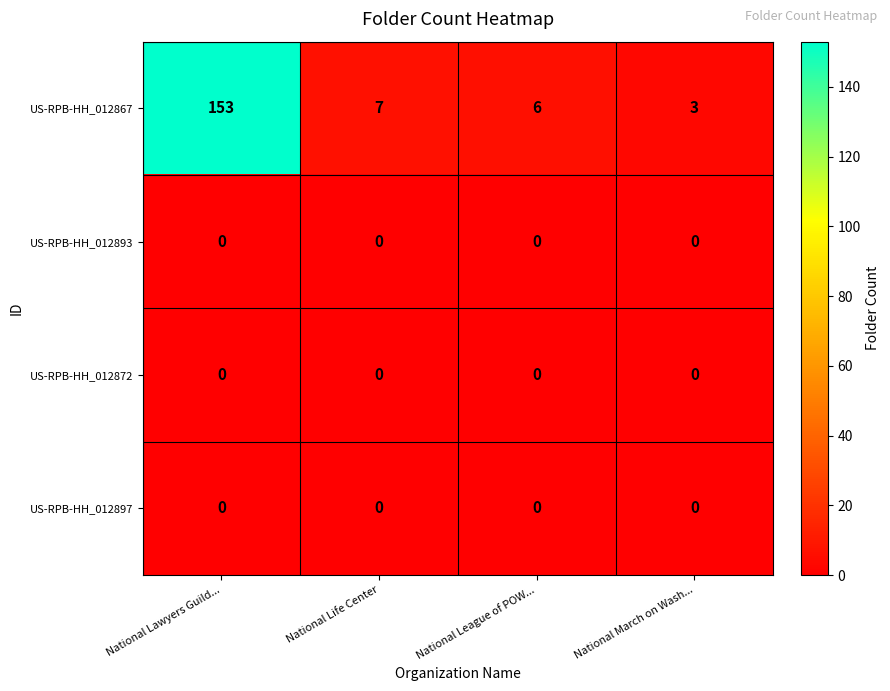

Reading right to left, list all the values displayed in this chart.

US-RPB-HH_012867: 3	6	7	153
US-RPB-HH_012893: 0	0	0	0
US-RPB-HH_012872: 0	0	0	0
US-RPB-HH_012897: 0	0	0	0